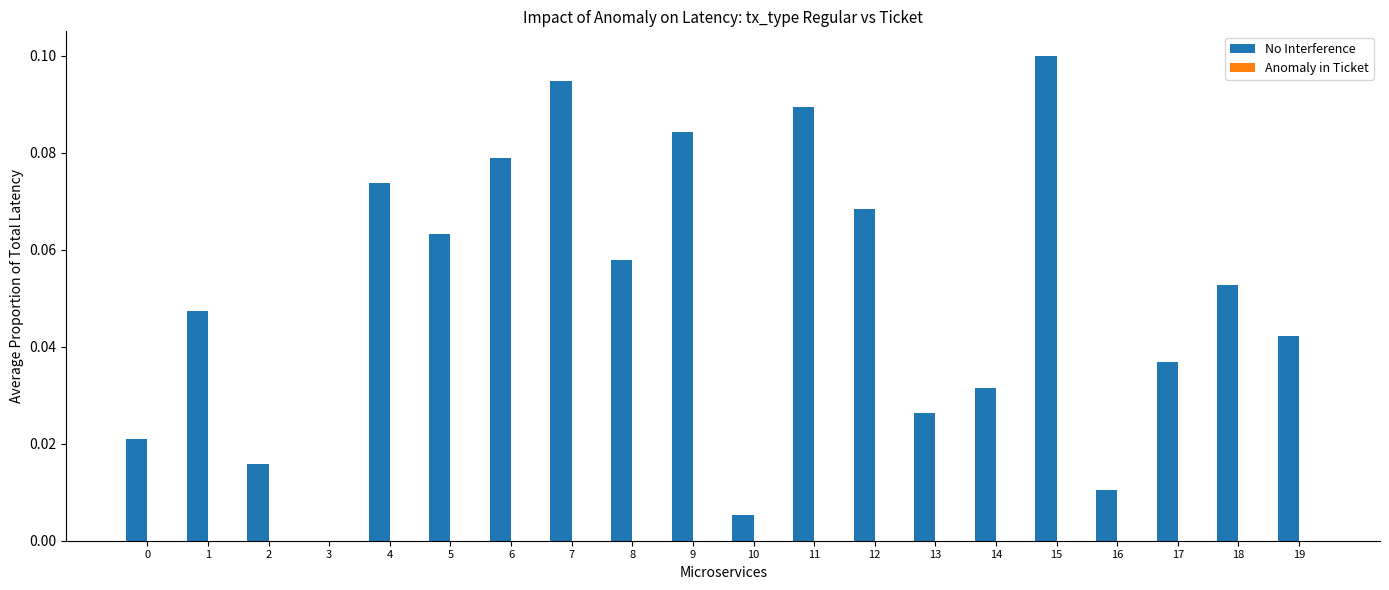

Count the number of data series in this chart.

1